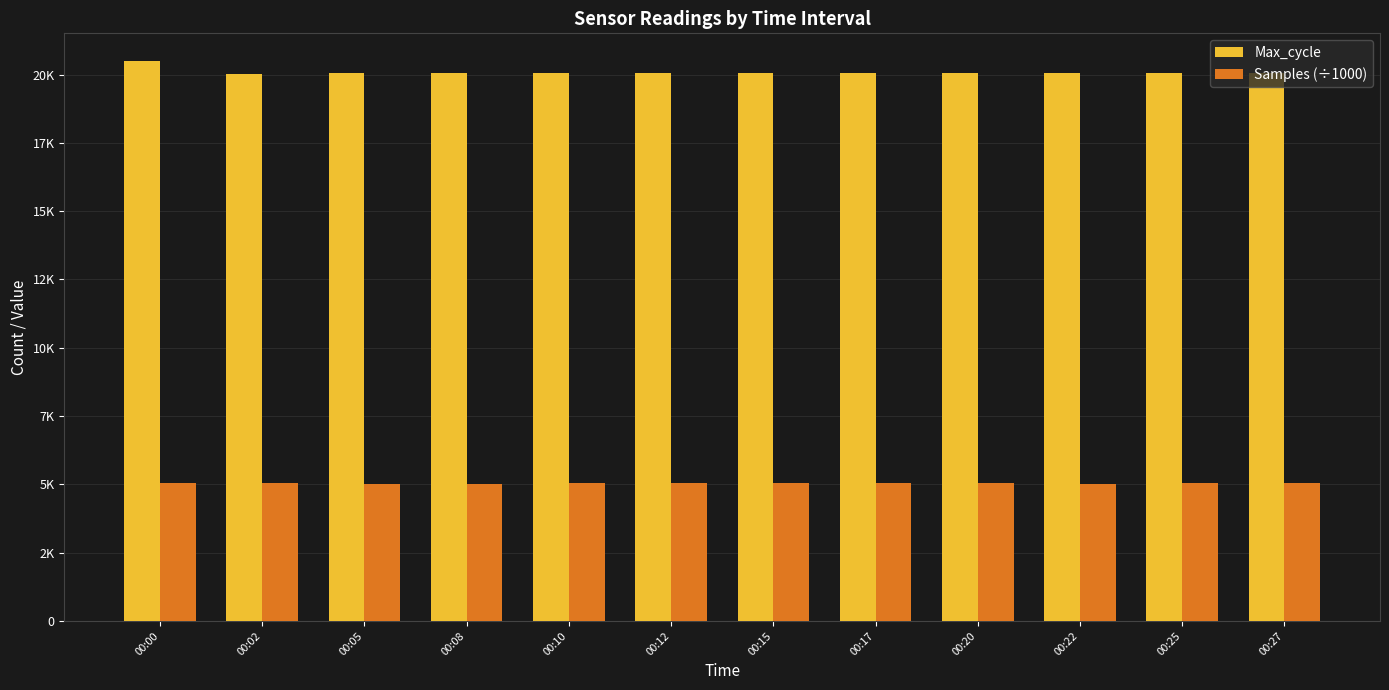

What are all the series names shown in the legend?

Max_cycle, Samples (÷1000)